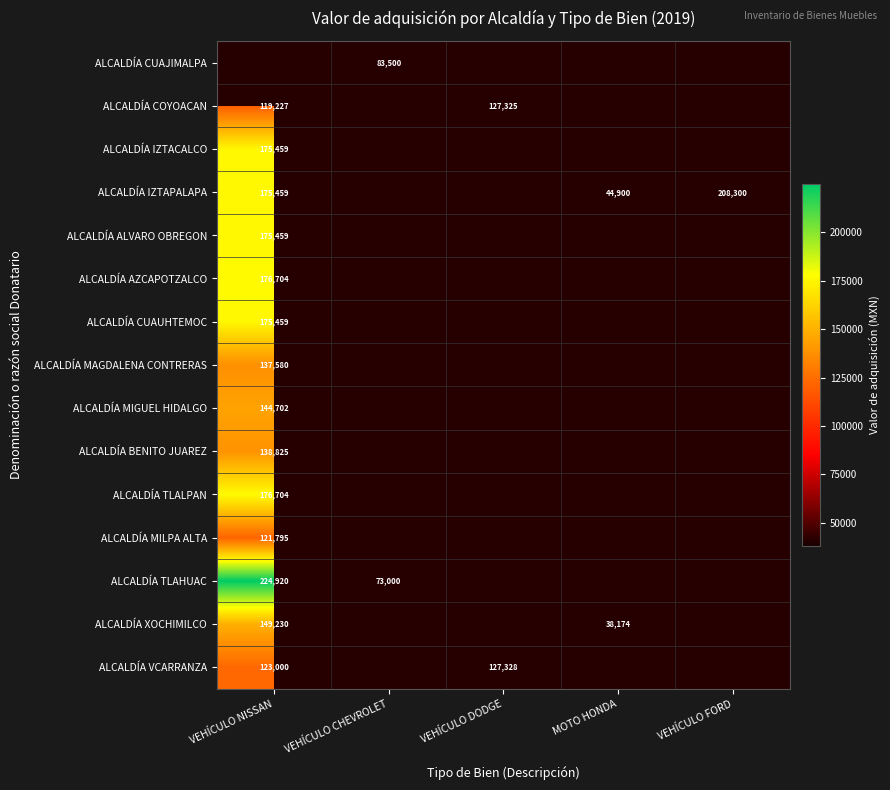

Which category has the highest value across all series?

VEHÍCULO NISSAN